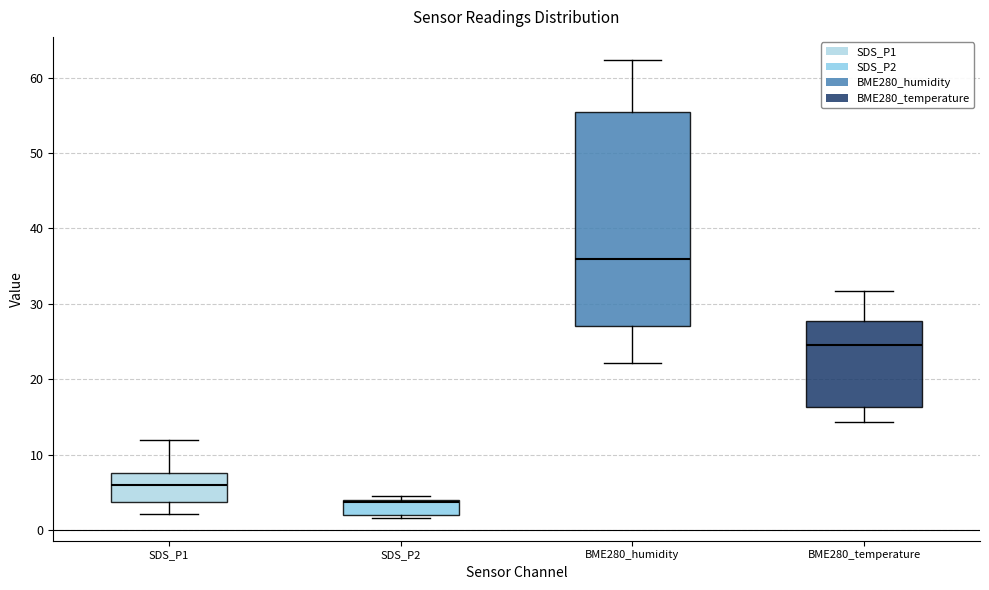

Where is the upper edge of the box for SDS_P1 on the y-axis? The values are not printed on the chart, so give them approximately, as read against the axis.

8